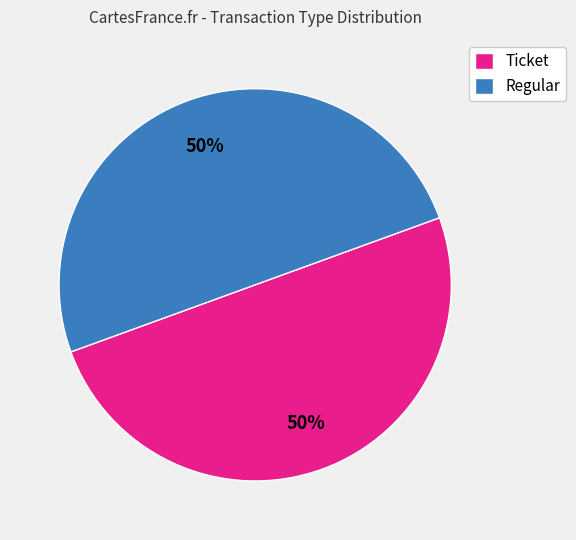

True or false: Ticket accounts for 50% of the total.

True